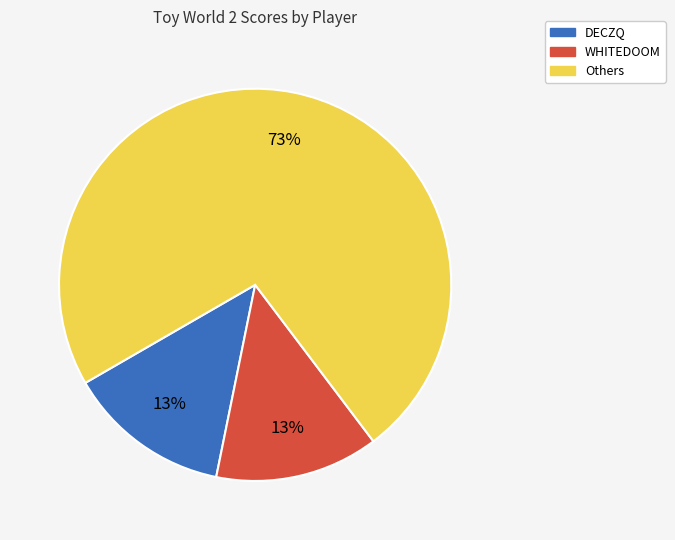

Is there any slice that represents more than half of the pie?

Yes